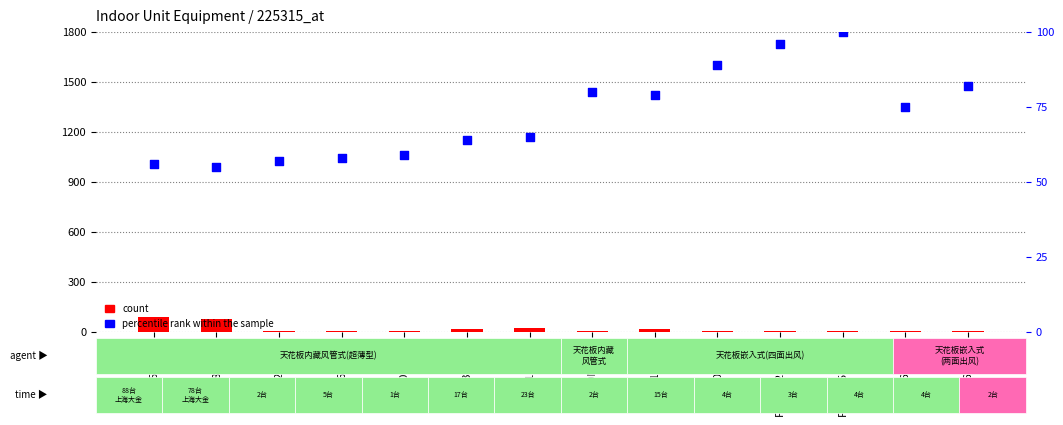

At which category is the sum across all series the highest?

FXDP25NPVC